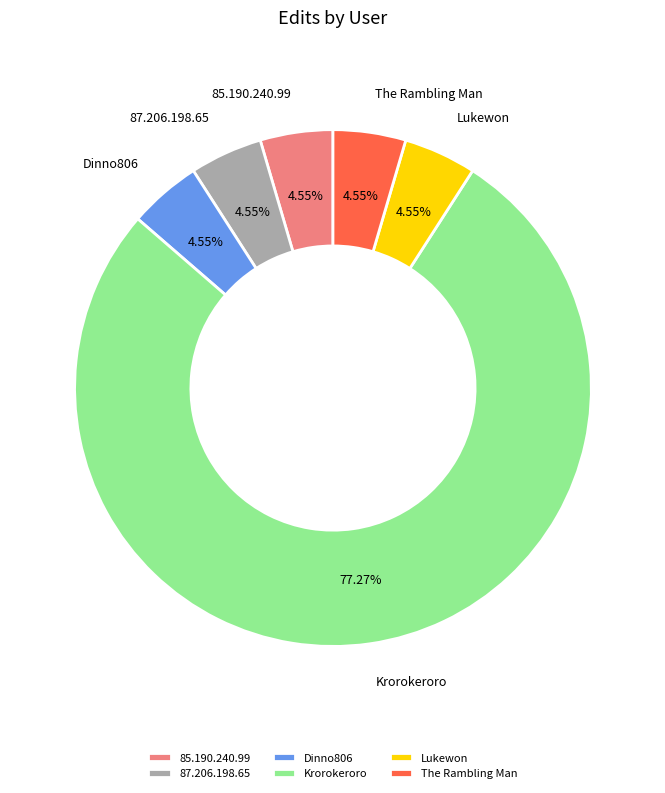

Does Krorokeroro represent more than half of the total?

Yes